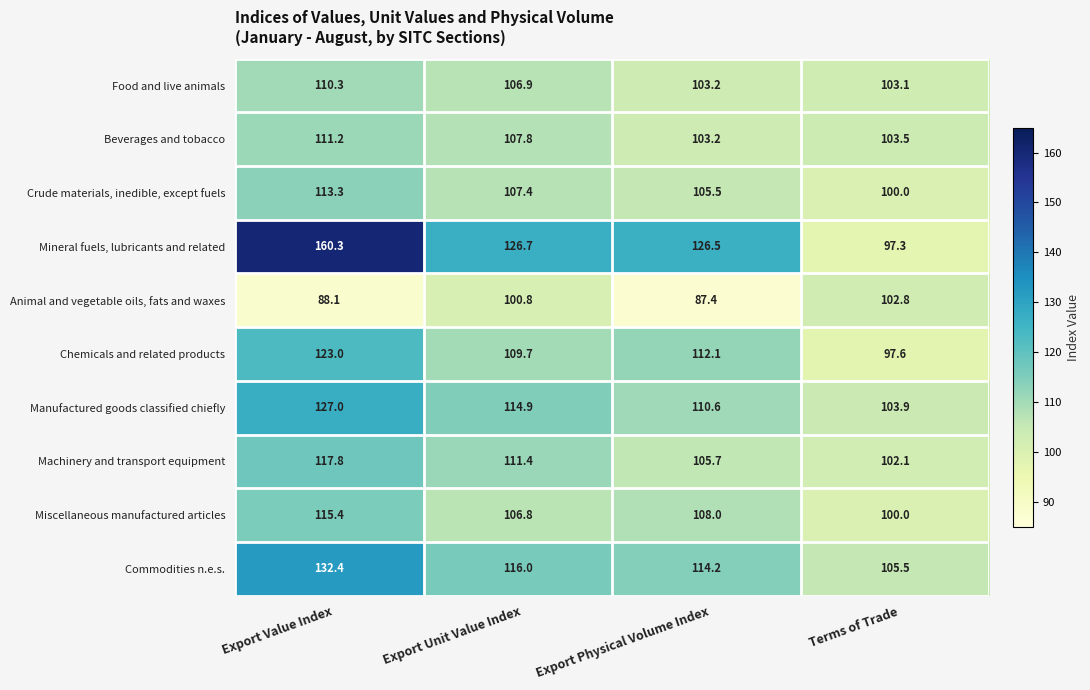

True or false: Commodities n.e.s. has a value of 116.0 at Export Unit Value Index.

True